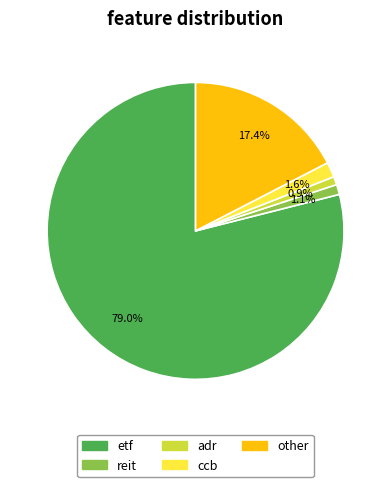

To the nearest percent, what portion does adr represent?

1%